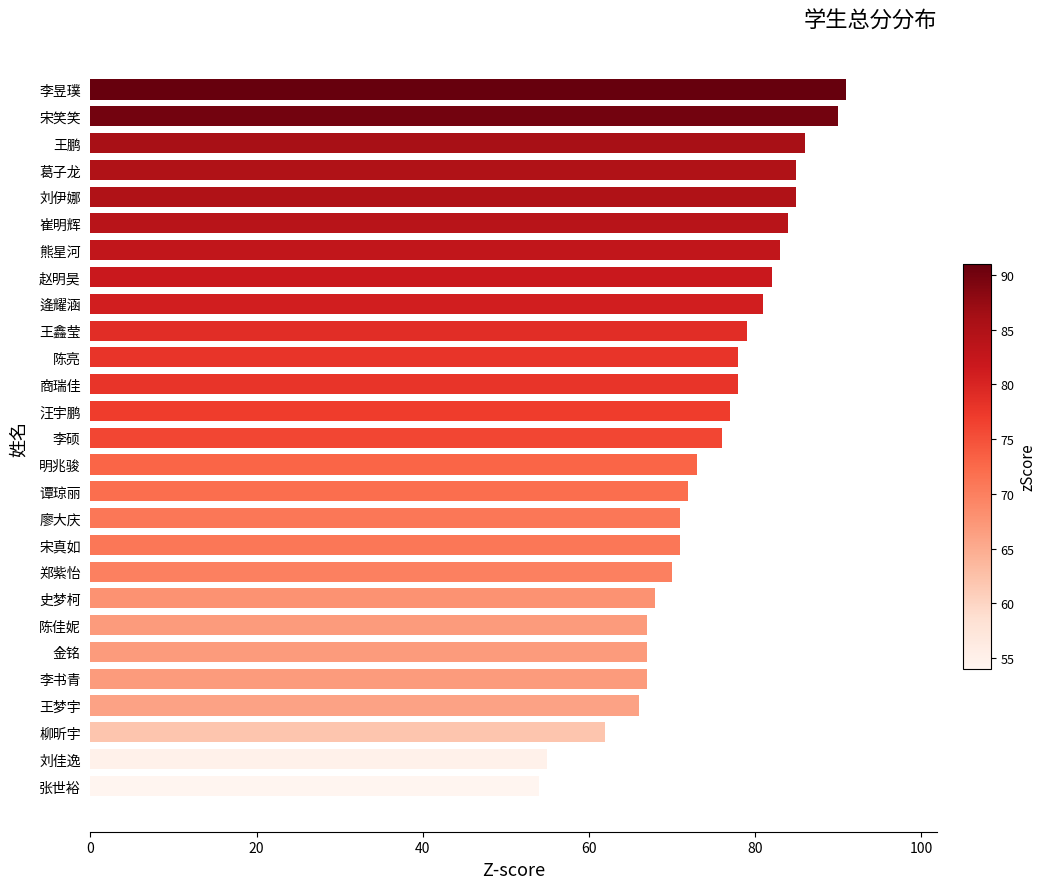

How many values are below 76?

13